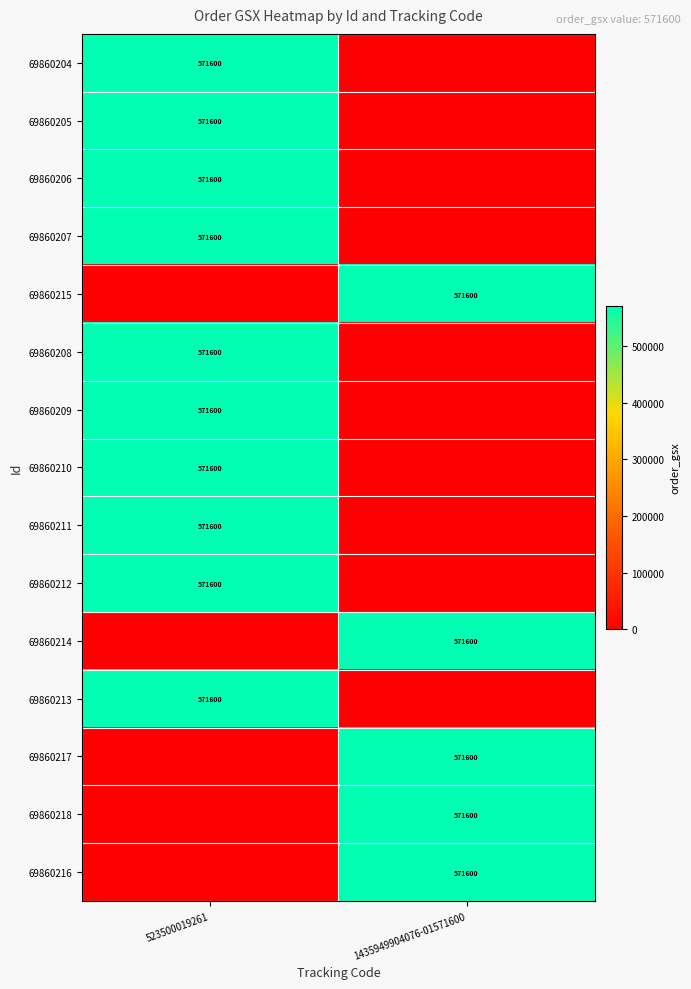

Is it true that 69860206 equals 571600 at 523500019261?

True